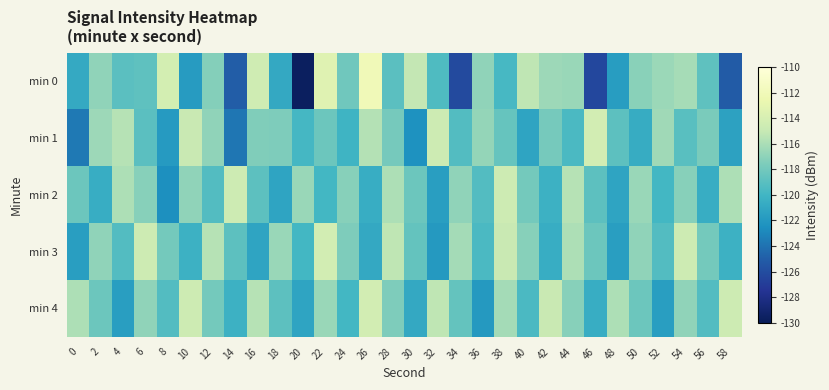

At 30, list the series in order from largest to smallest.

min 0, min 2, min 3, min 4, min 1